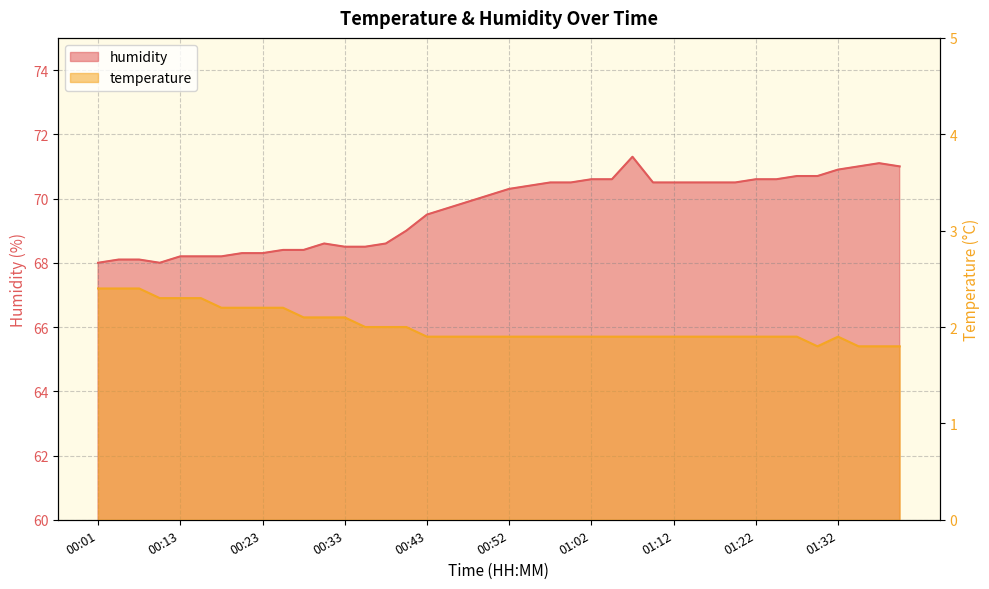

What are all the series names shown in the legend?

temperature, humidity